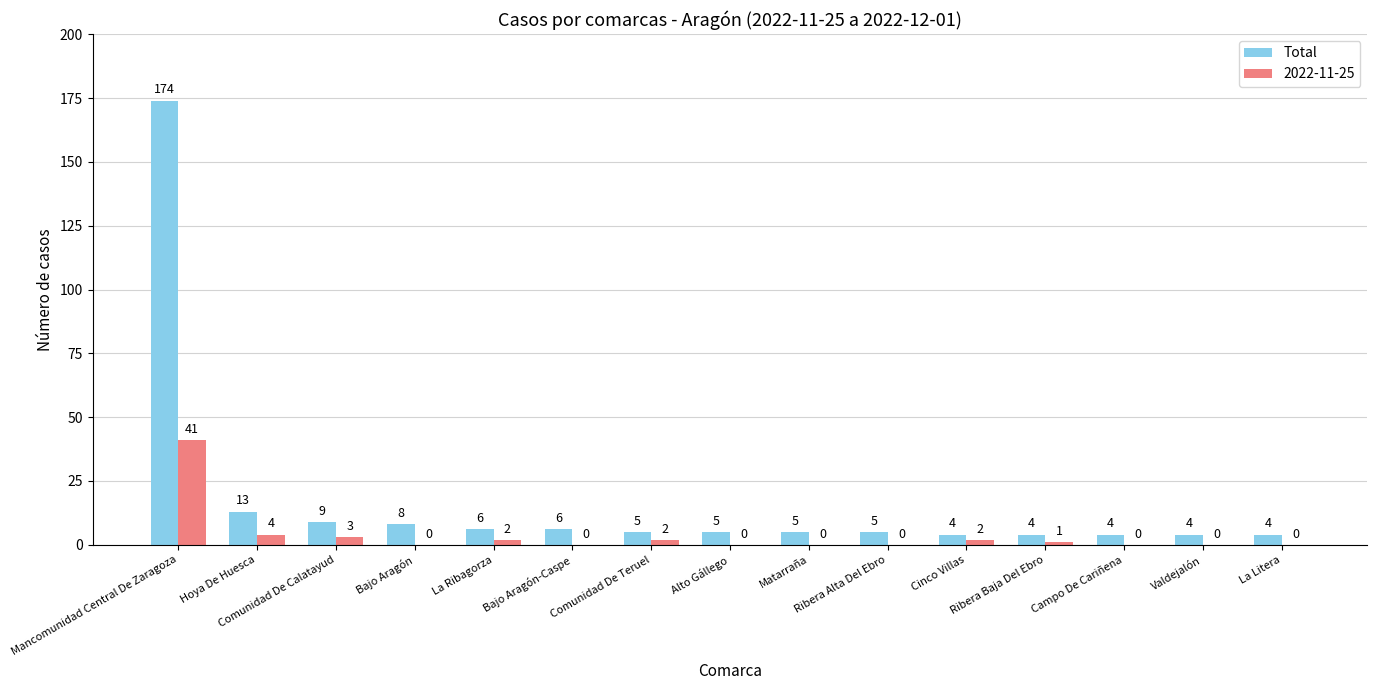

What is the highest value of the Total series?

174